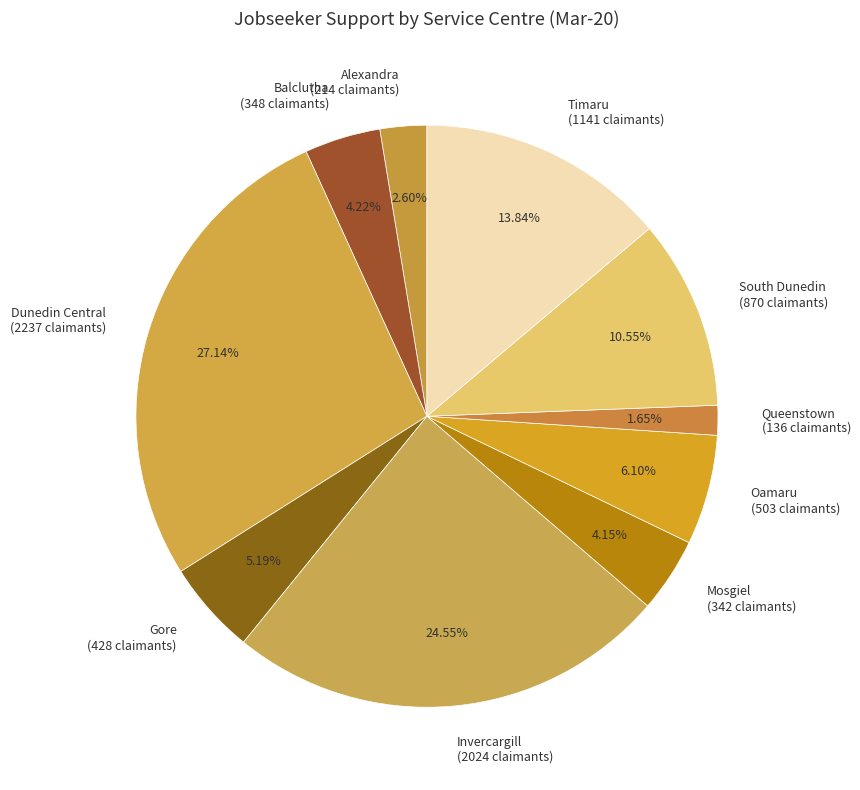

Is it true that Timaru is 14% of the pie?

True